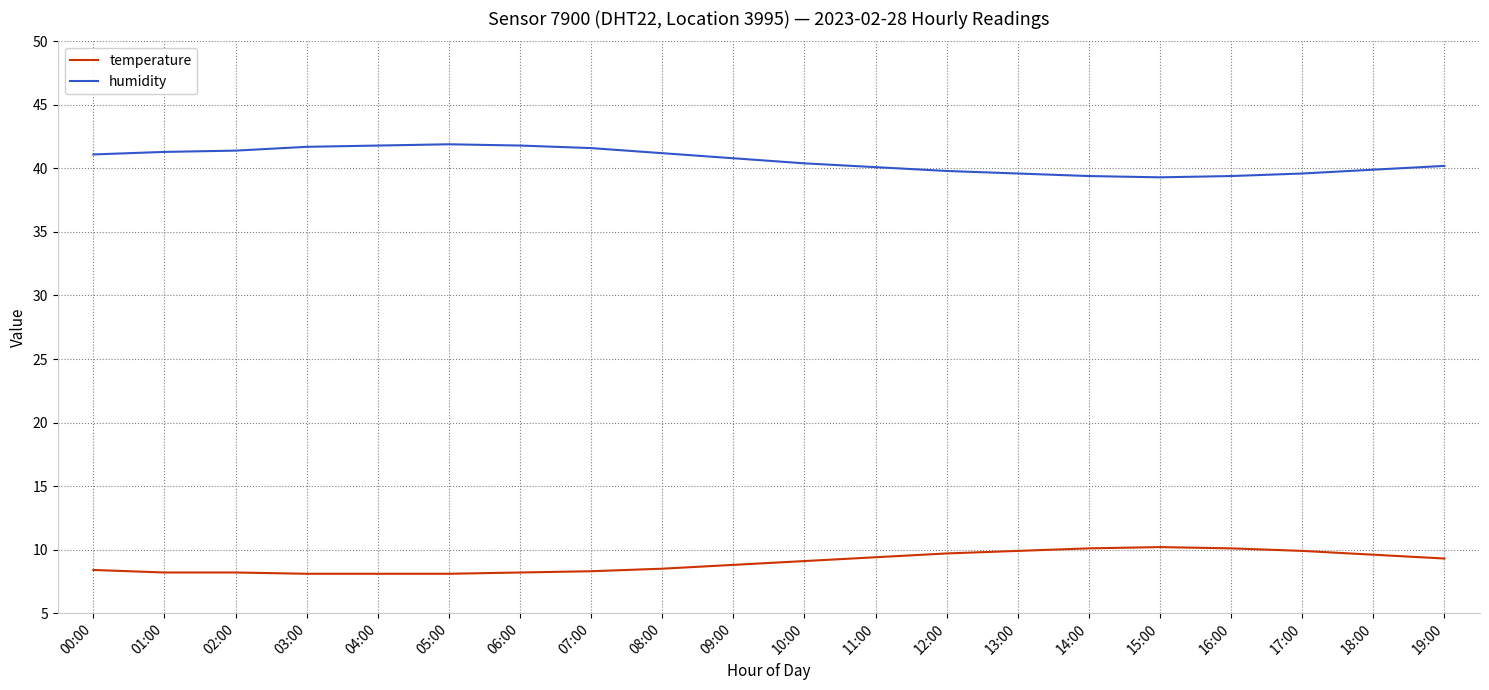

What position from the left is 02:00?

3